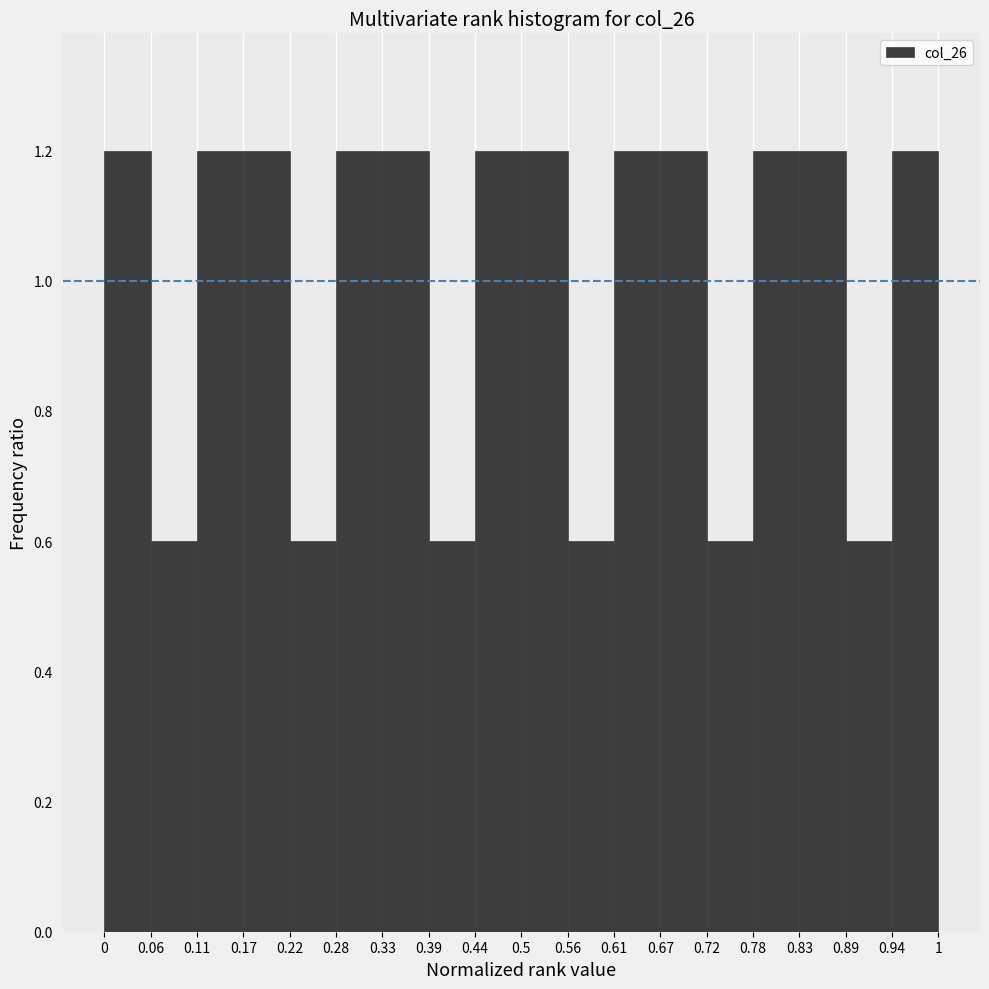

Reading left to right, transcribe this chart: for each bar, give the range it covers on the x-axis and its height. The values are not printed on the chart, so give them approximately, as read against the axis.

0 to 0.06: 1.2
0.06 to 0.11: 0.6
0.11 to 0.17: 1.2
0.17 to 0.22: 1.2
0.22 to 0.28: 0.6
0.28 to 0.33: 1.2
0.33 to 0.39: 1.2
0.39 to 0.44: 0.6
0.44 to 0.5: 1.2
0.5 to 0.56: 1.2
0.56 to 0.61: 0.6
0.61 to 0.67: 1.2
0.67 to 0.72: 1.2
0.72 to 0.78: 0.6
0.78 to 0.83: 1.2
0.83 to 0.89: 1.2
0.89 to 0.94: 0.6
0.94 to 1: 1.2